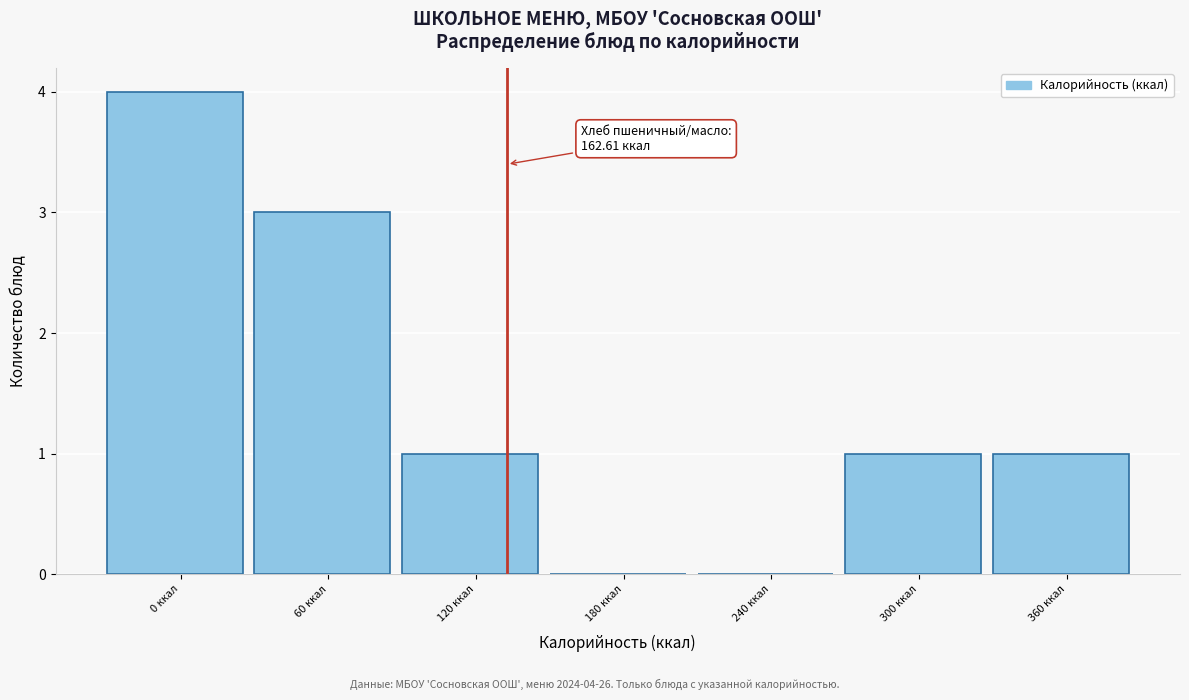

Reading left to right, what are all the values shown in this chart?

0 ккал=4	60 ккал=3	120 ккал=1	180 ккал=0	240 ккал=0	300 ккал=1	360 ккал=1